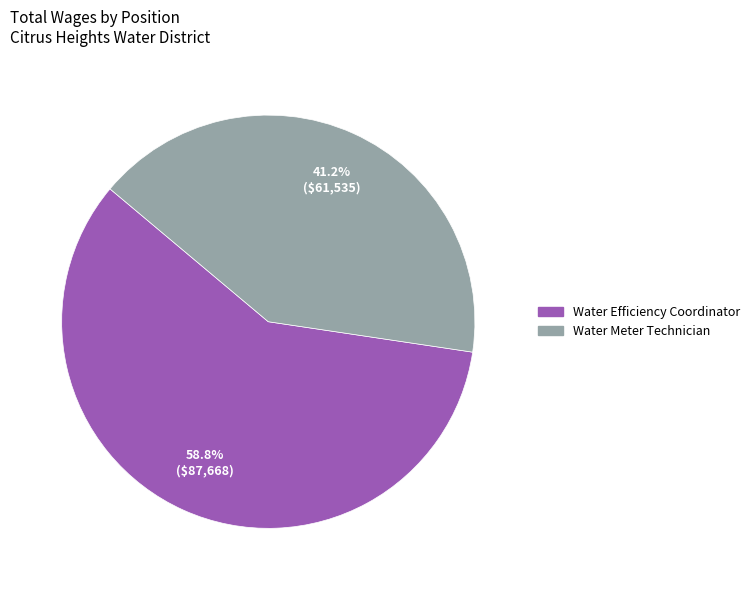

To the nearest percent, what portion does Water Meter Technician represent?

41%